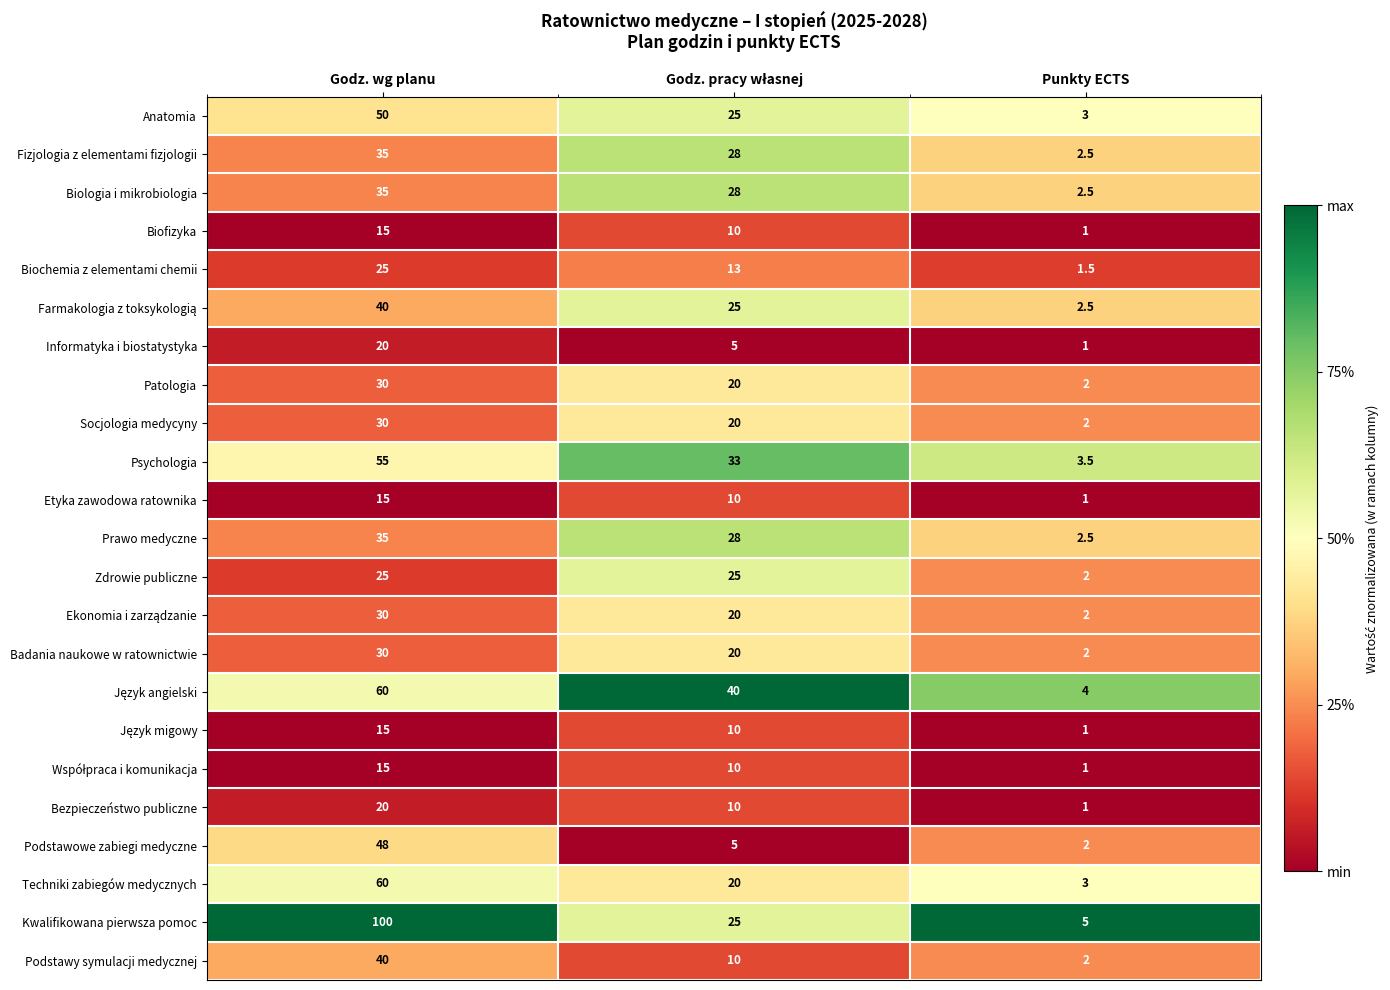

What is the total value across all series at Punkty ECTS?

50.0